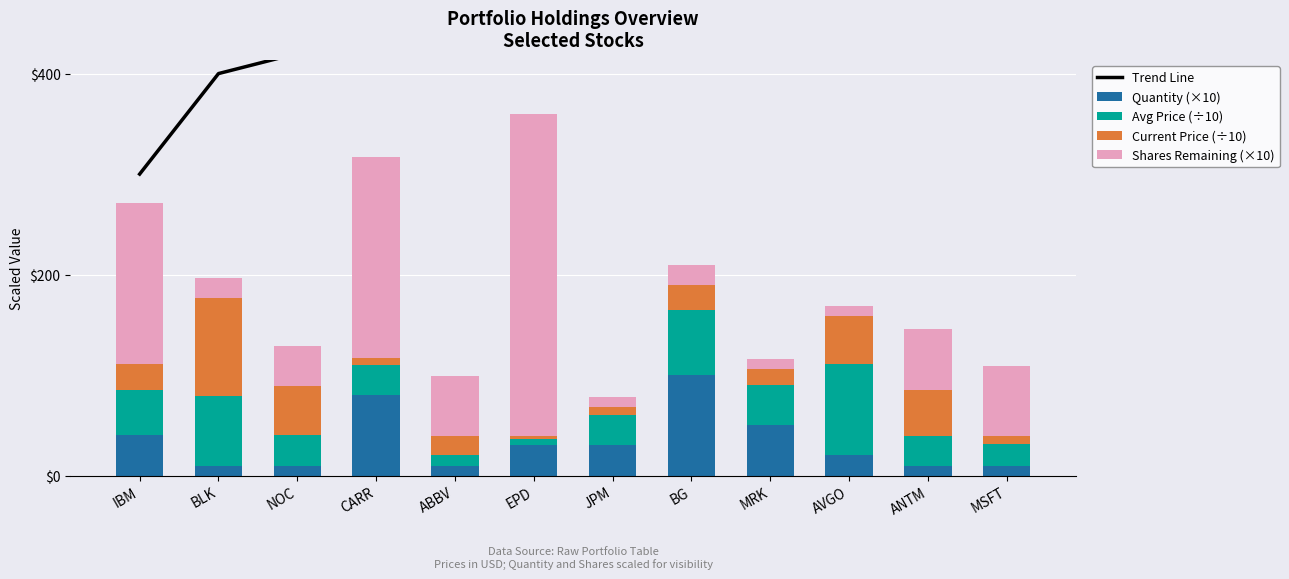

How many distinct data groups are displayed?

5